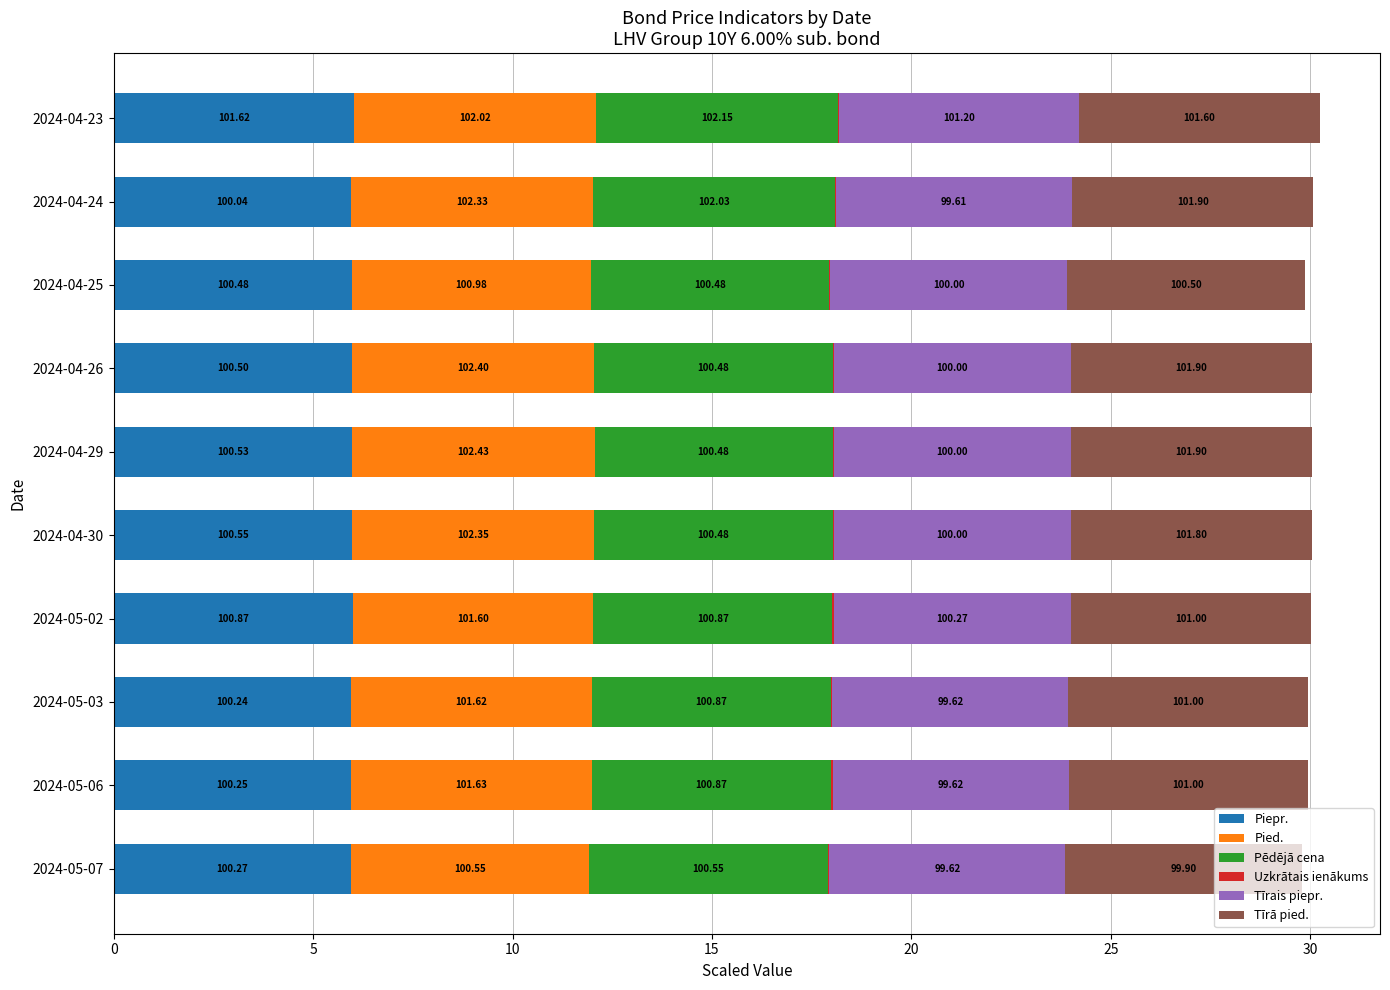

What are all the series names shown in the legend?

Piepr., Pied., Pēdējā cena, Uzkrātais ienākums, Tīrais piepr., Tīrā pied.